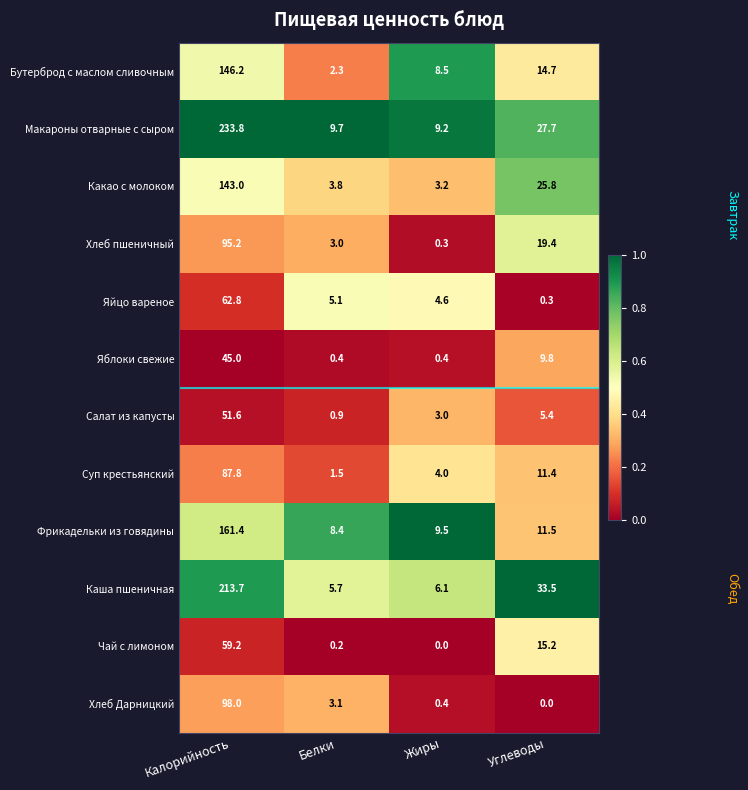

What is the highest value of the Чай с лимоном series?

59.2